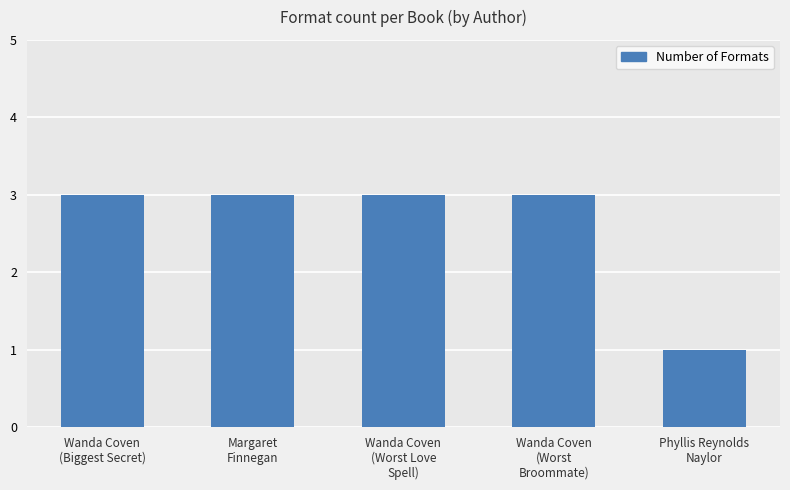

What is the ratio of the value at Phyllis Reynolds
Naylor to the value at Wanda Coven
(Worst Love
Spell)?

0.3